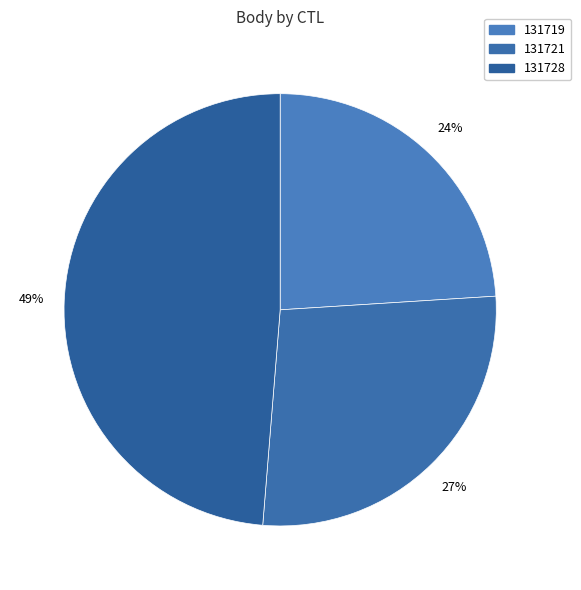

Rank the categories by value from highest to lowest.

131728, 131721, 131719